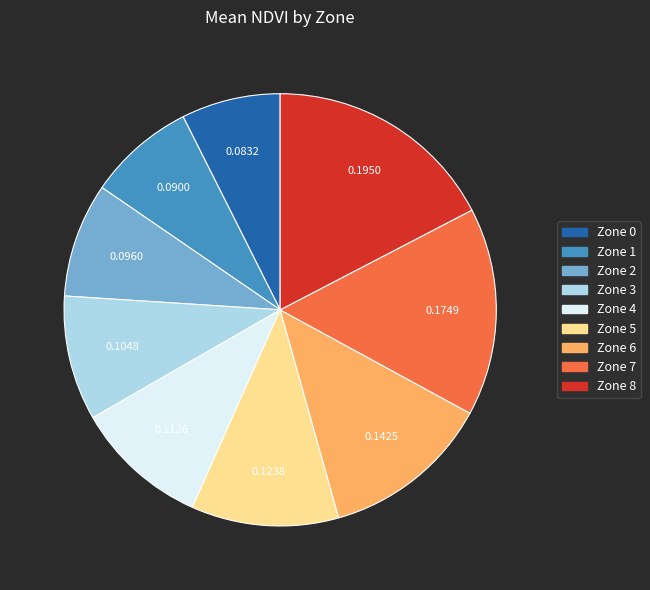

Combined, do Zone 8 and Zone 5 account for over 50%?

No